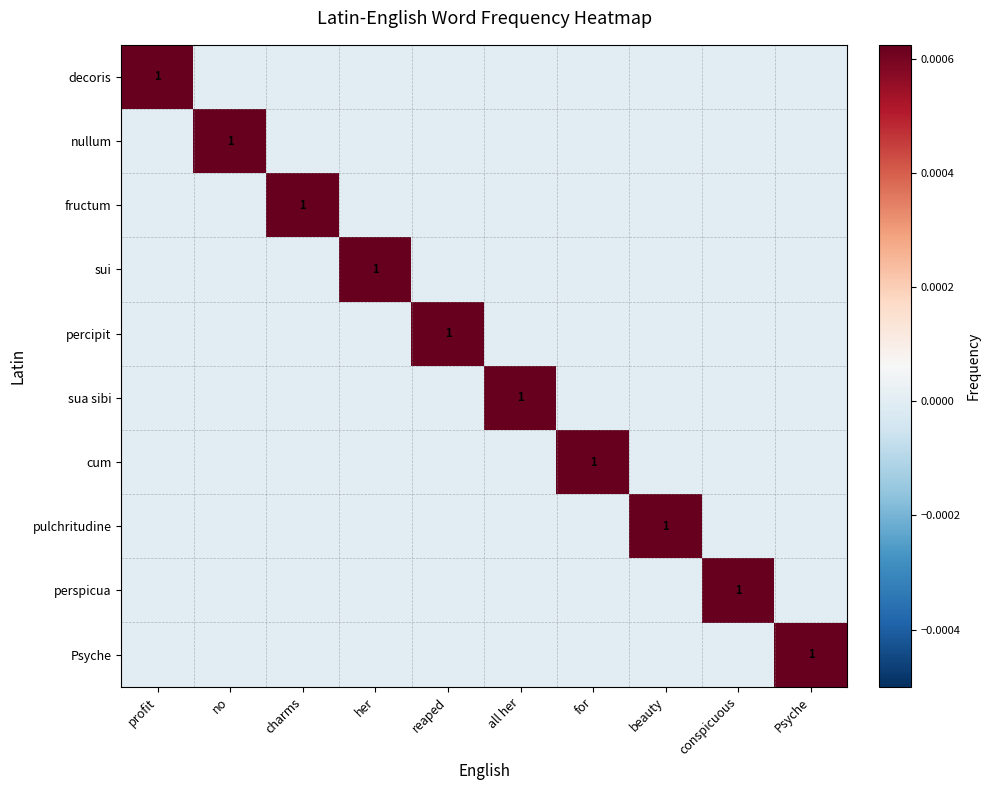

The sui series shows 1 at her. True or false?

True